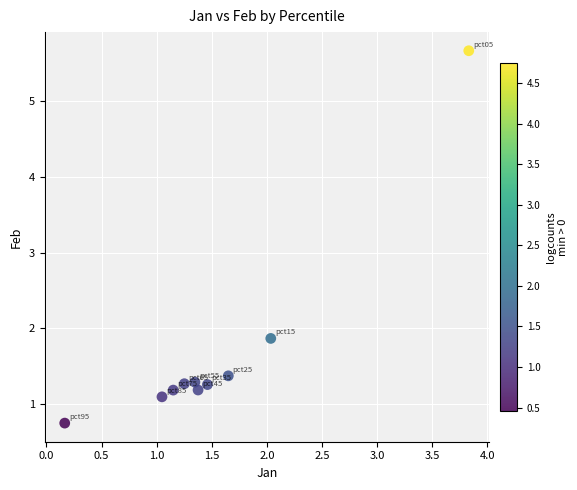

What is the range of Y values (max minus min)?

4.9